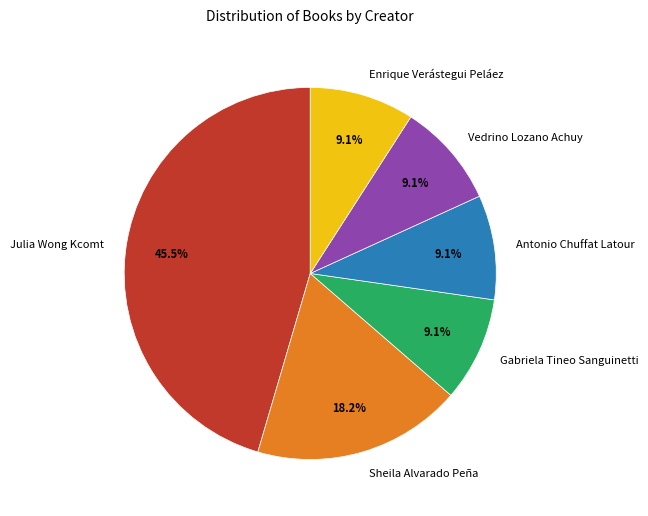

What is the ratio of the value at Enrique Verástegui Peláez to the value at Vedrino Lozano Achuy?

1.0